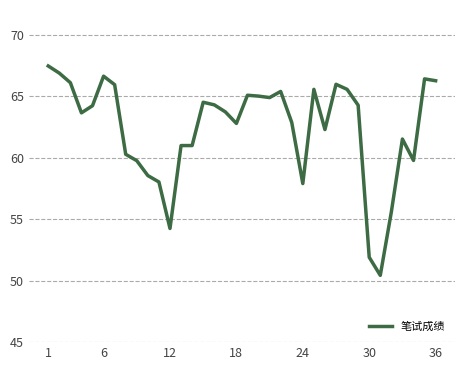

What is the minimum value shown in the chart?

50.4